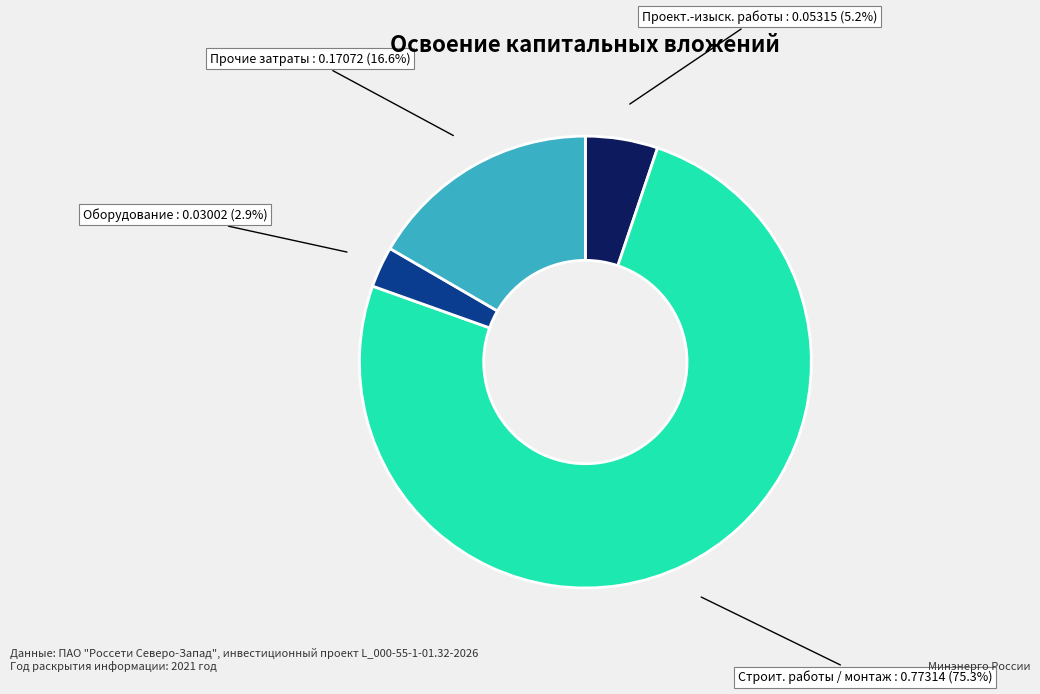

Is there a majority slice in this chart?

Yes